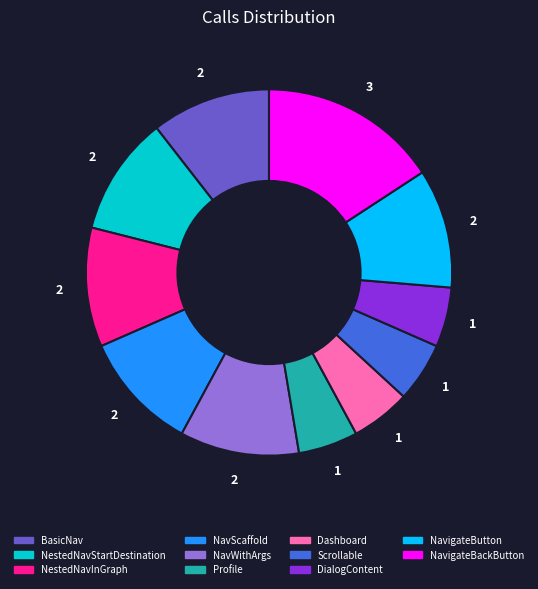

Is Profile the majority of the pie?

No